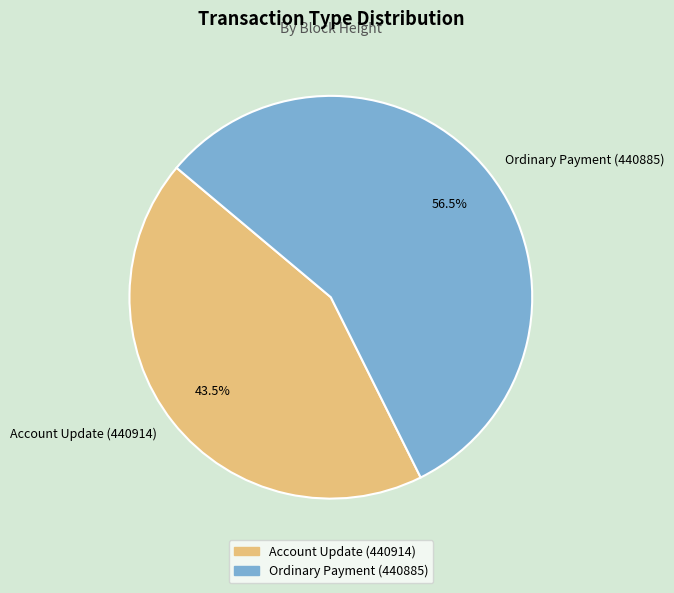

Which has a higher value, Ordinary Payment (440885) or Account Update (440914)?

Ordinary Payment (440885)